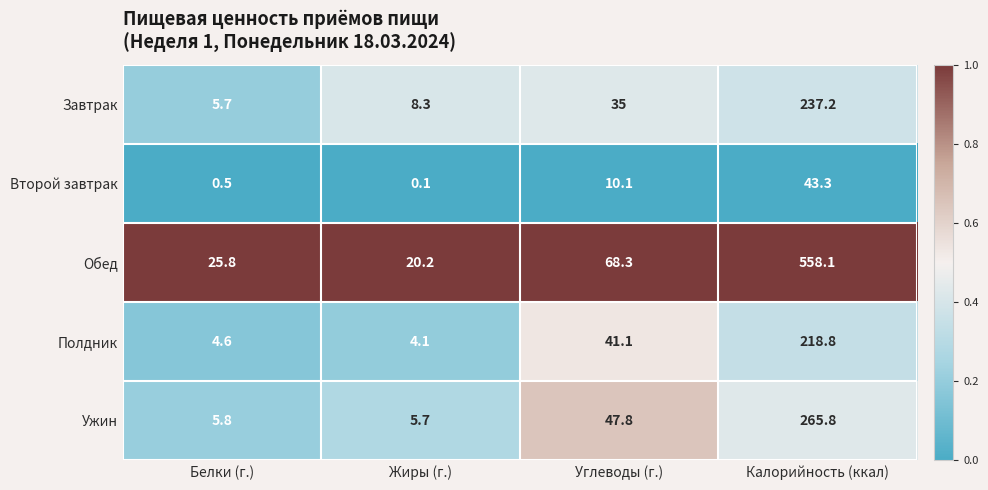

Reading left to right, extract all data points from this chart.

Завтрак: Белки (г.)=5.7	Жиры (г.)=8.3	Углеводы (г.)=35.0	Калорийность (ккал)=237.2
Второй завтрак: Белки (г.)=0.5	Жиры (г.)=0.1	Углеводы (г.)=10.1	Калорийность (ккал)=43.3
Обед: Белки (г.)=25.8	Жиры (г.)=20.2	Углеводы (г.)=68.3	Калорийность (ккал)=558.1
Полдник: Белки (г.)=4.6	Жиры (г.)=4.1	Углеводы (г.)=41.1	Калорийность (ккал)=218.8
Ужин: Белки (г.)=5.8	Жиры (г.)=5.7	Углеводы (г.)=47.8	Калорийность (ккал)=265.8